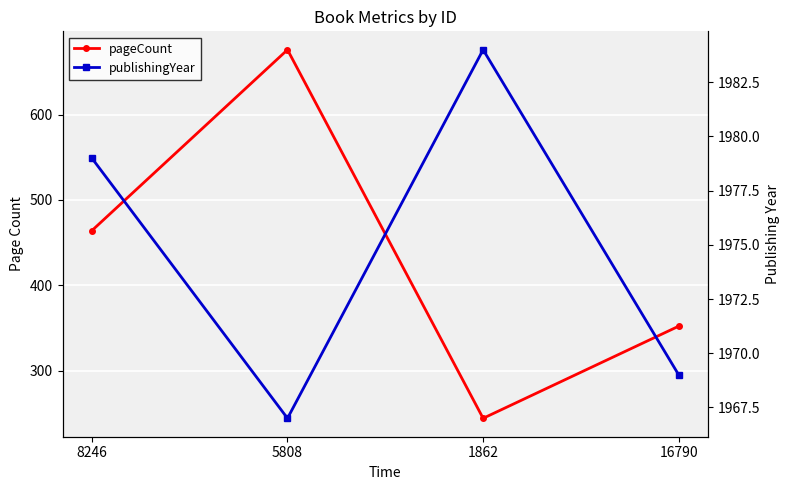

What is the label of the 4th point from the right?

8246